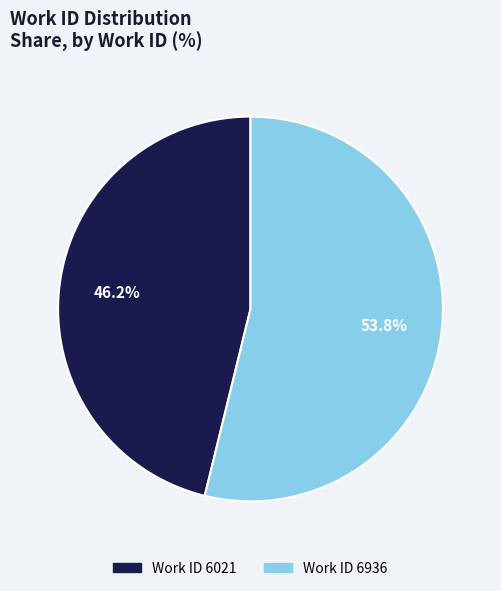

What is the largest slice in the pie chart?

Work ID 6936